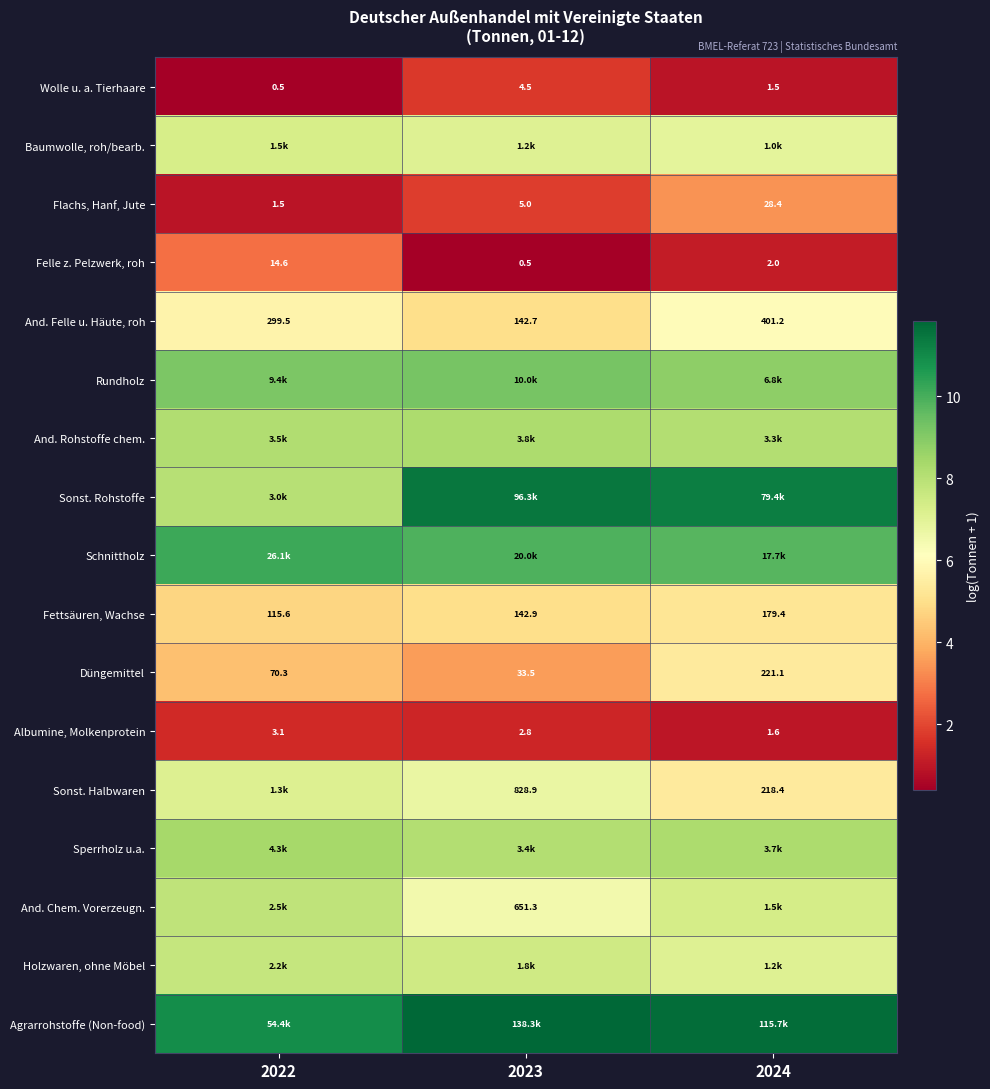

Is the value of Flachs, Hanf, Jute at 2023 greater than the value of And. Felle u. Häute, roh at 2022?

No